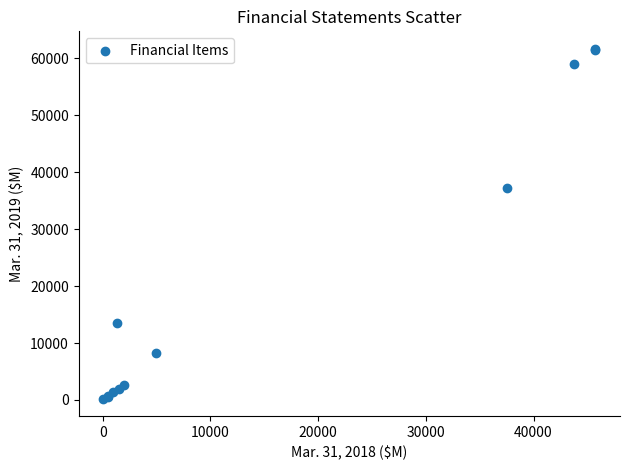

What Y value in the scatter plot is closest to 30947?

37247